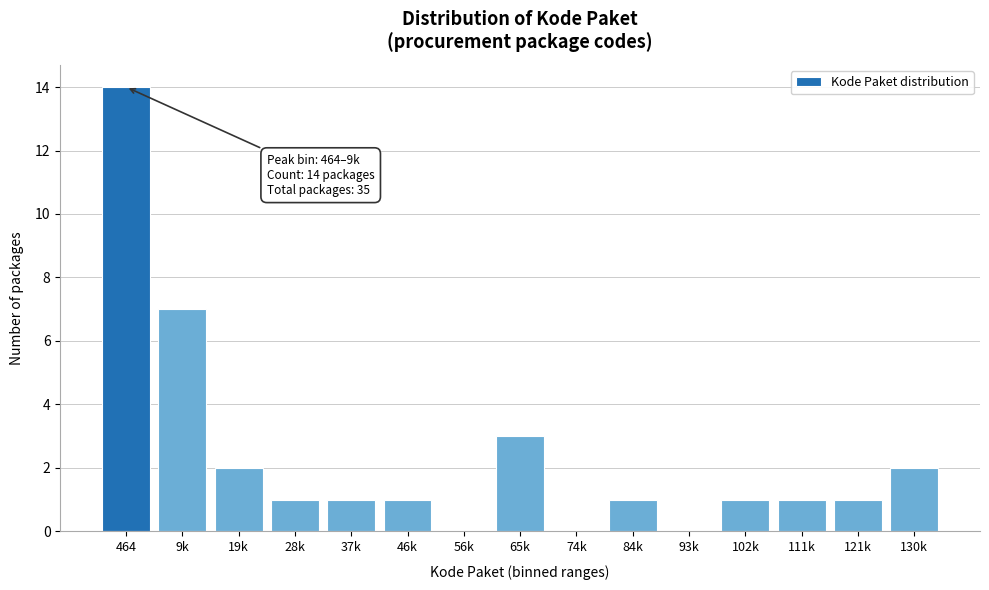

Reading left to right, extract all data points from this chart.

464=14	9k=7	19k=2	28k=1	37k=1	46k=1	56k=0	65k=3	74k=0	84k=1	93k=0	102k=1	111k=1	121k=1	130k=2